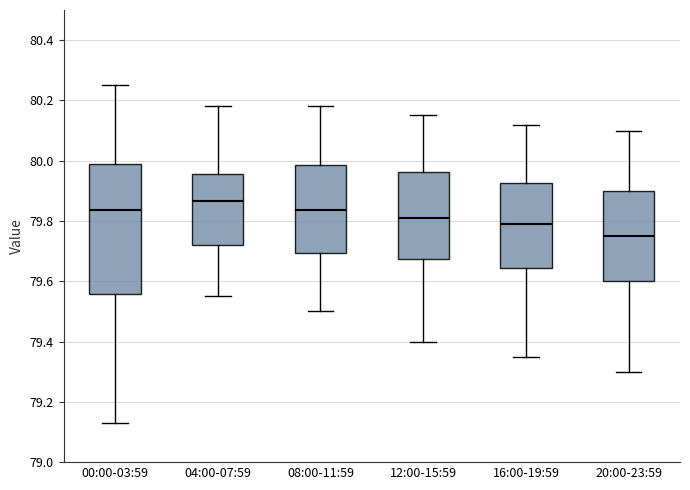

Which box has the highest median line?

04:00-07:59